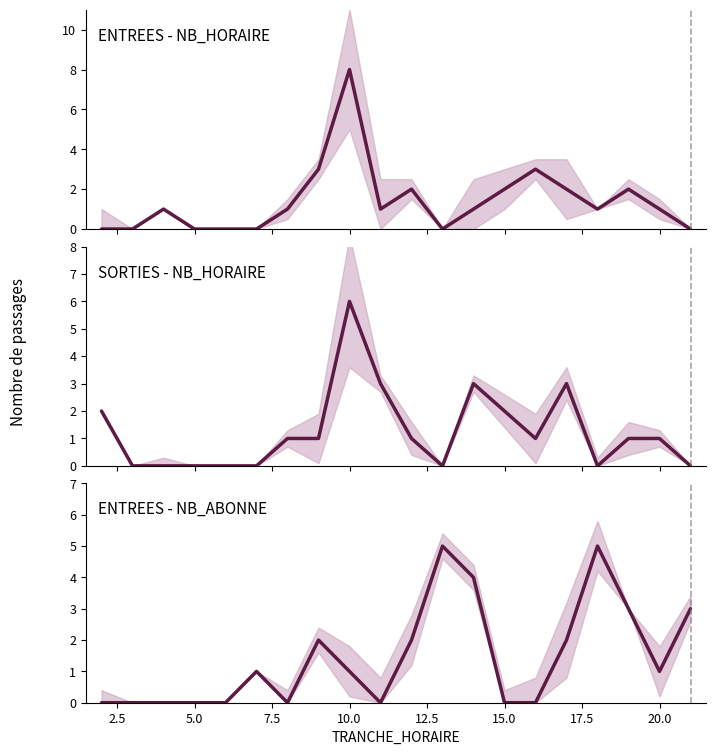

After their last crossing, which series has the higher values: ENTREES - NB_ABONNE or SORTIES - NB_HORAIRE?

ENTREES - NB_ABONNE